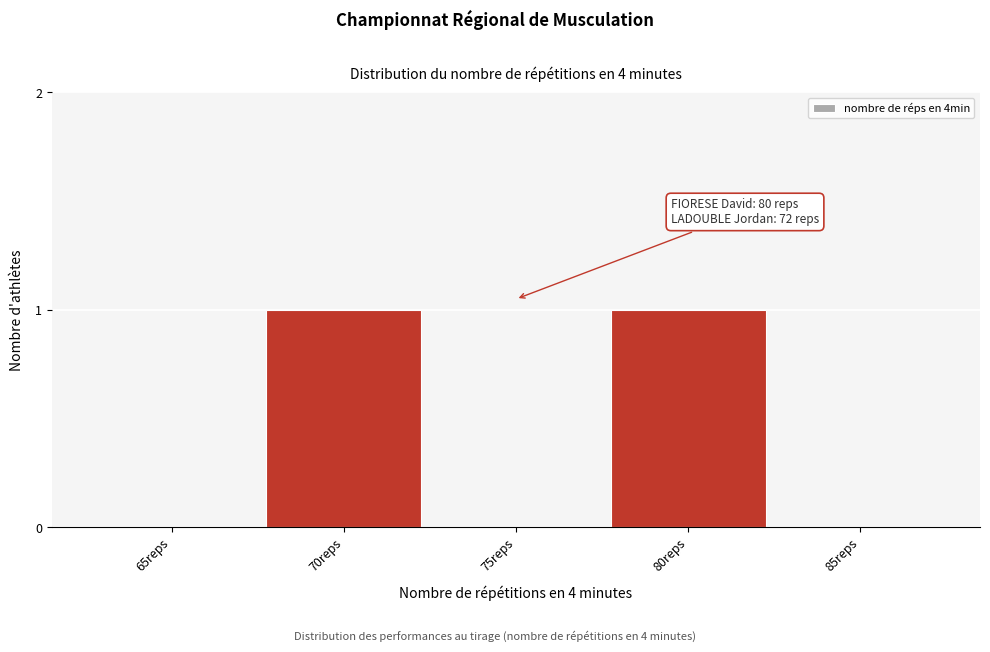

Reading left to right, transcribe all the data shown in this chart.

65reps=0	70reps=1	75reps=0	80reps=1	85reps=0